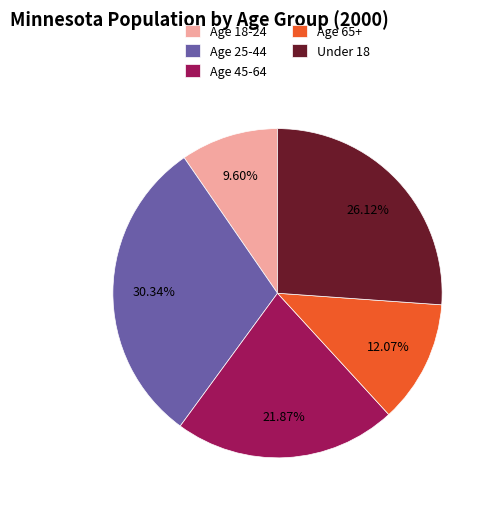

Does any single category account for the majority?

No